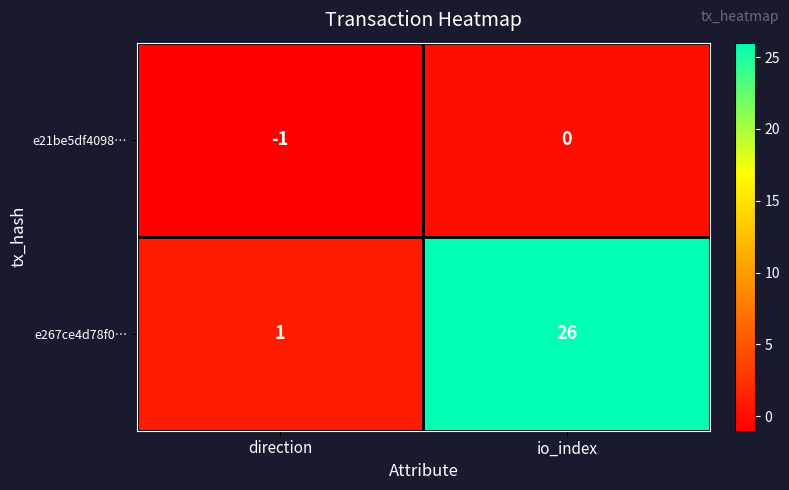

What is the difference between the highest and lowest values at io_index?

26